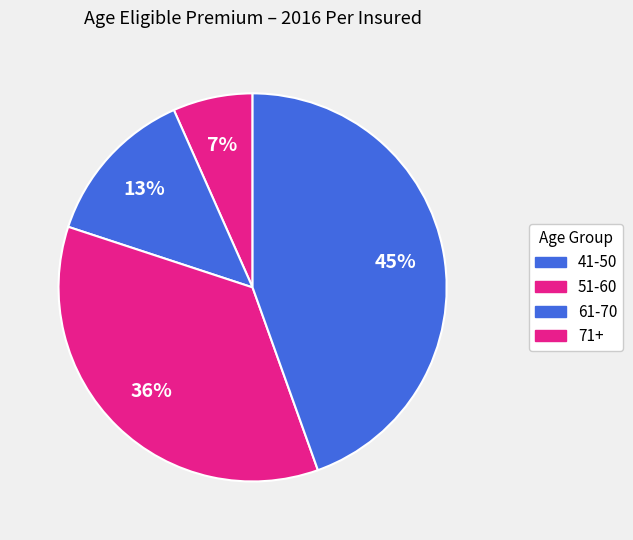

To the nearest percent, what is the difference between the largest and smallest slice percentages?

38%